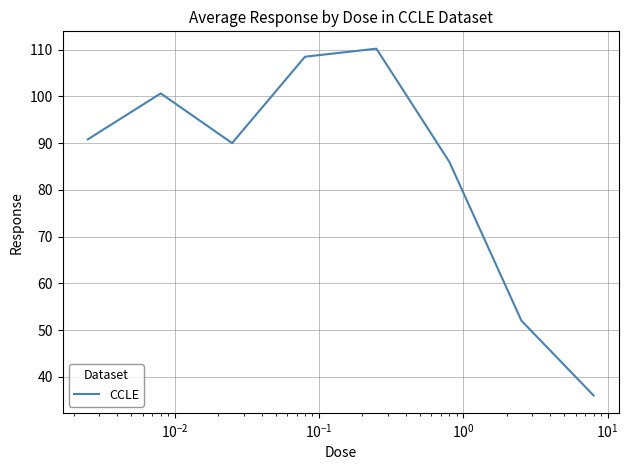

Count the number of categories in the chart.

8